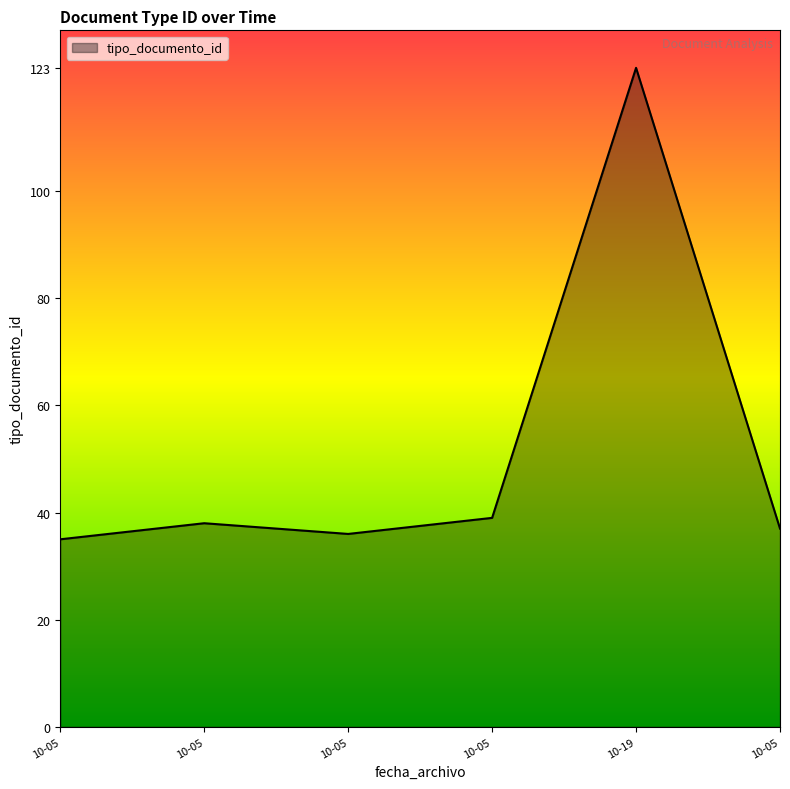

At which category does the data reach its first local peak?

10-05